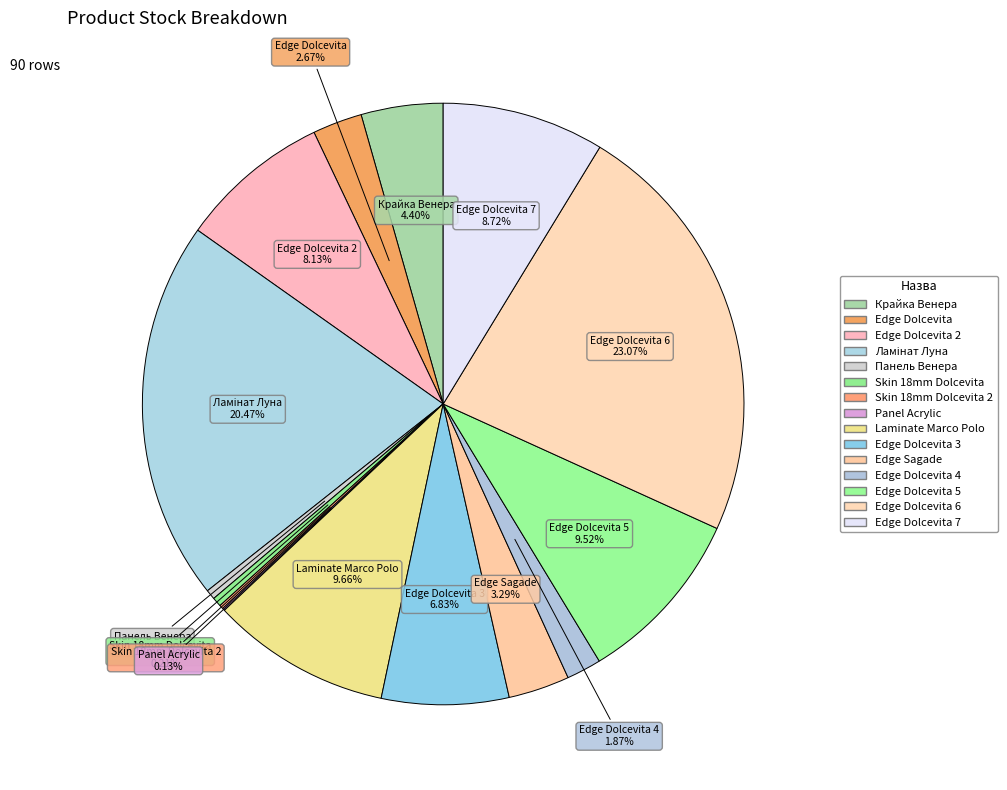

How many segments does this pie chart have?

15